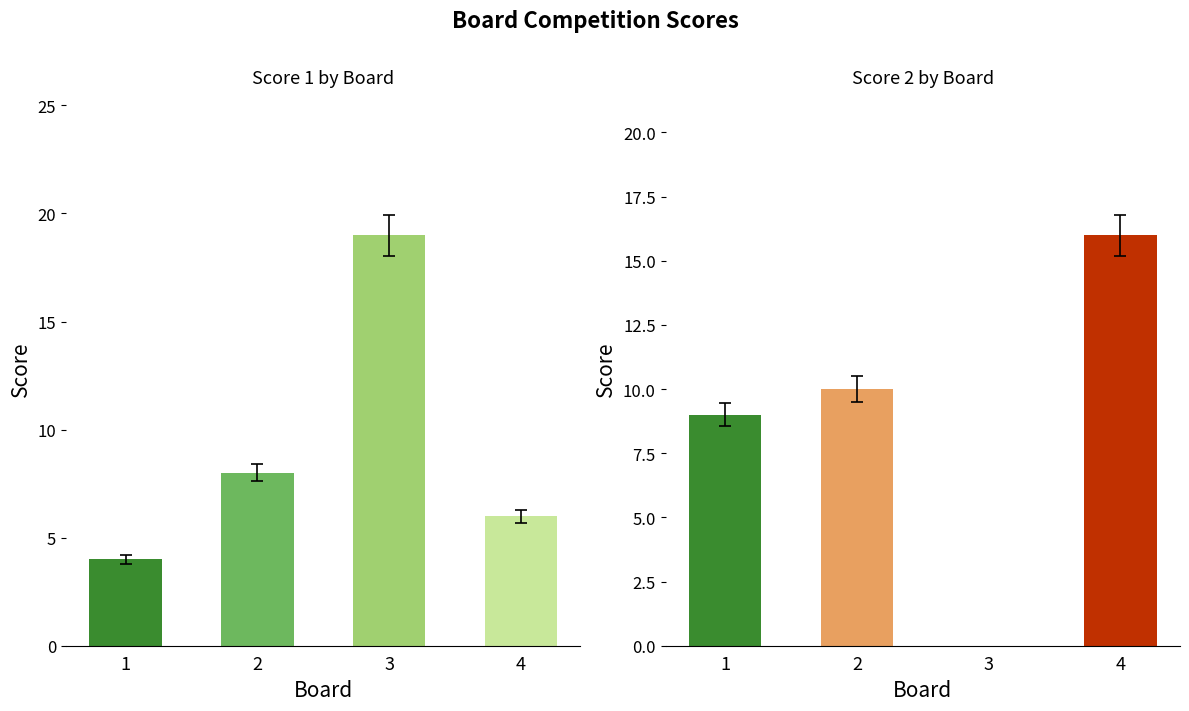

Reading left to right, transcribe all the data shown in this chart.

Score 1: 1=4	2=8	3=19	4=6
Score 2: 1=9	2=10	3=0	4=16